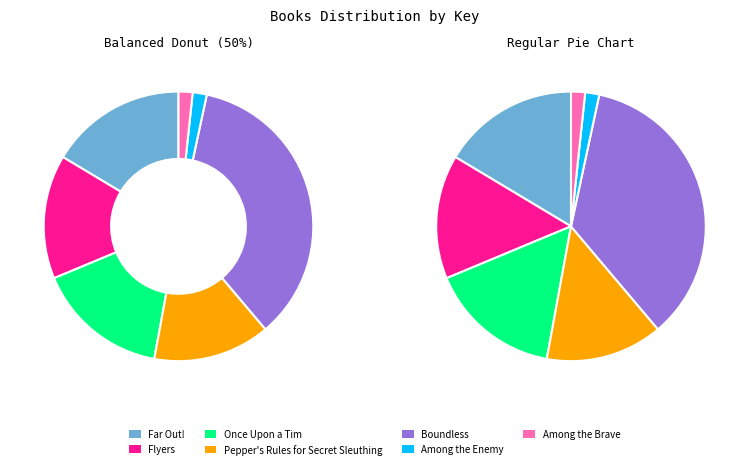

What portion of the pie excludes Among the Enemy?

98.3%